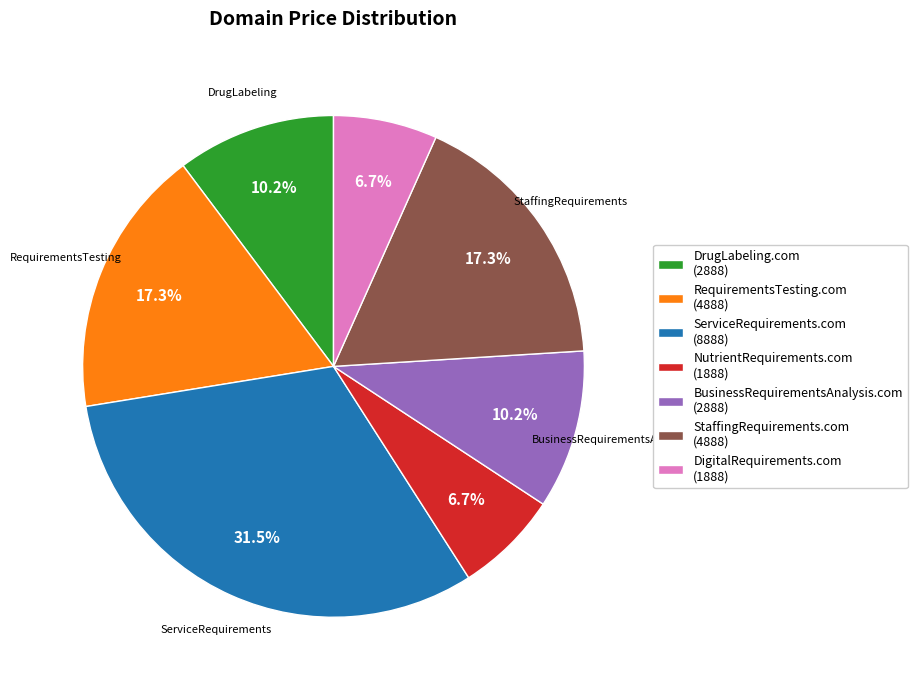

Is ServiceRequirements.com the majority of the pie?

No